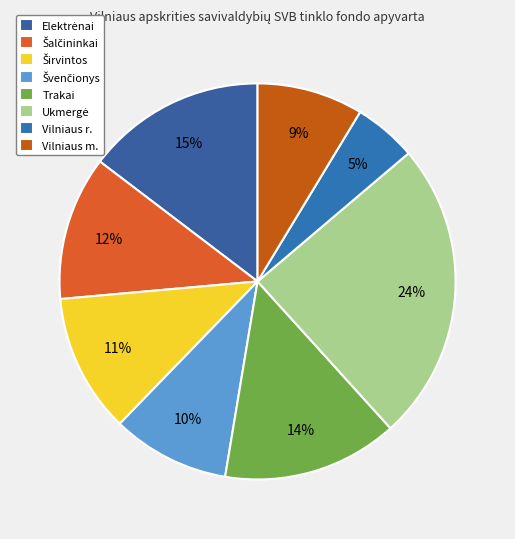

Combined, what portion of the pie is Vilniaus r. and Šalčininkai?

16.9%